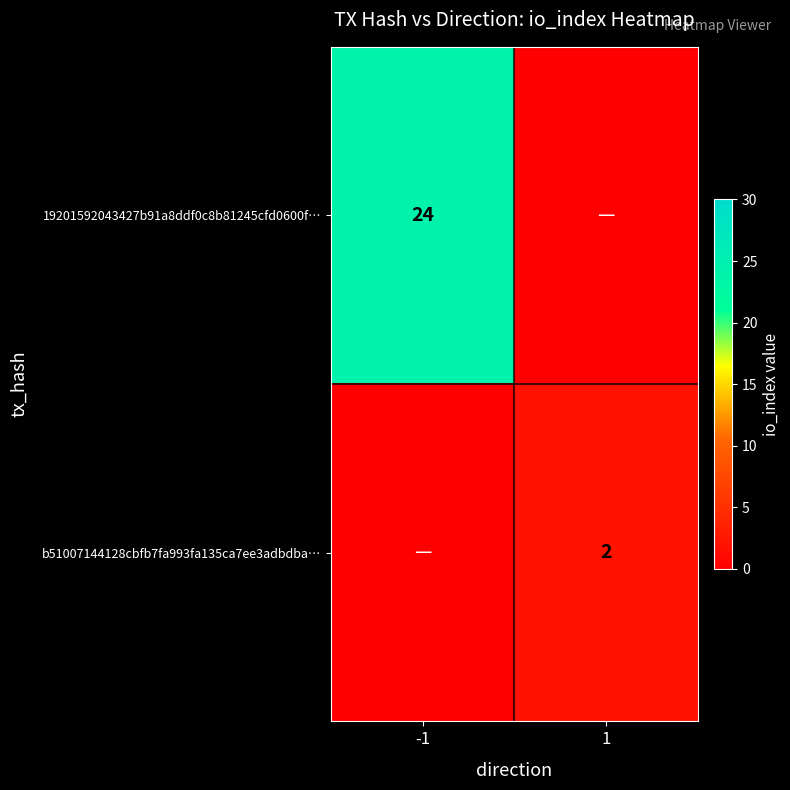

Which has a higher value, -1 or 1?

-1